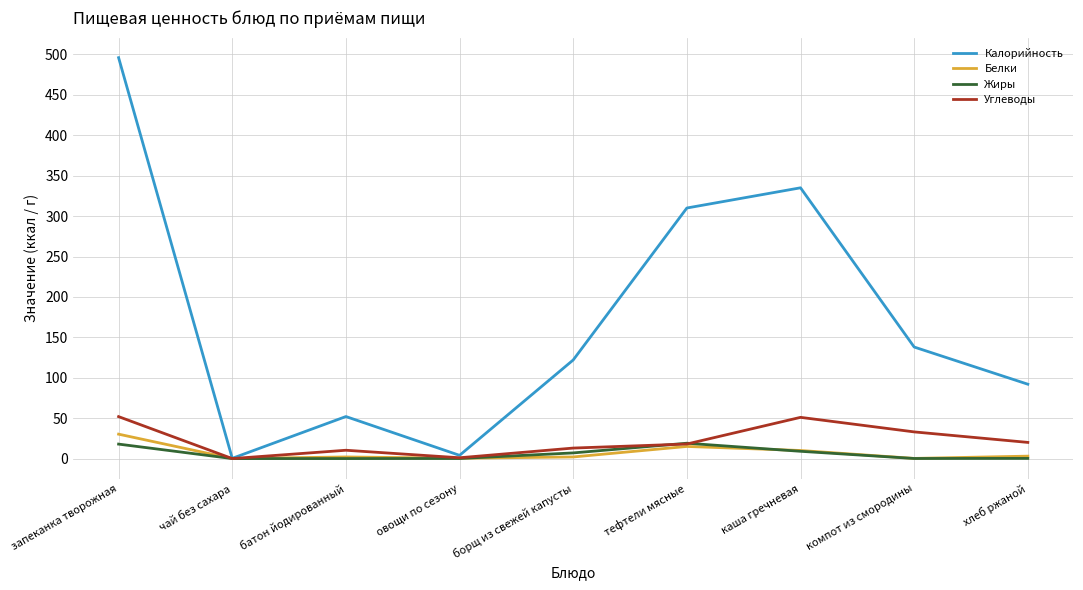

After their last crossing, which series has the higher values: Углеводы or Белки?

Углеводы